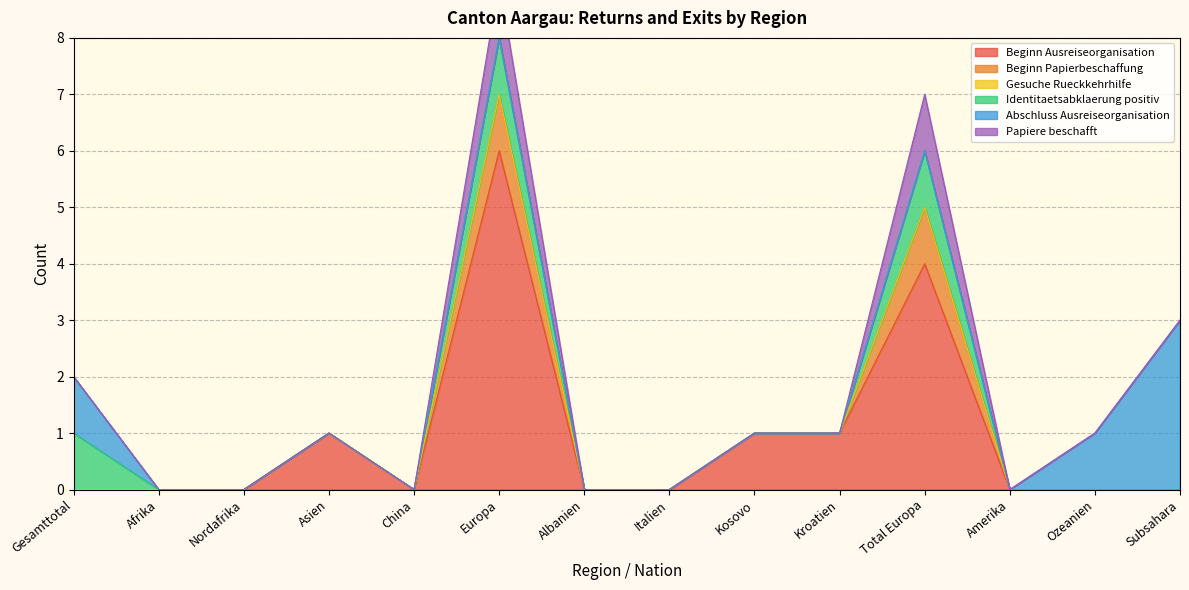

True or false: Papiere beschafft and Abschluss Ausreiseorganisation cross at least once.

False